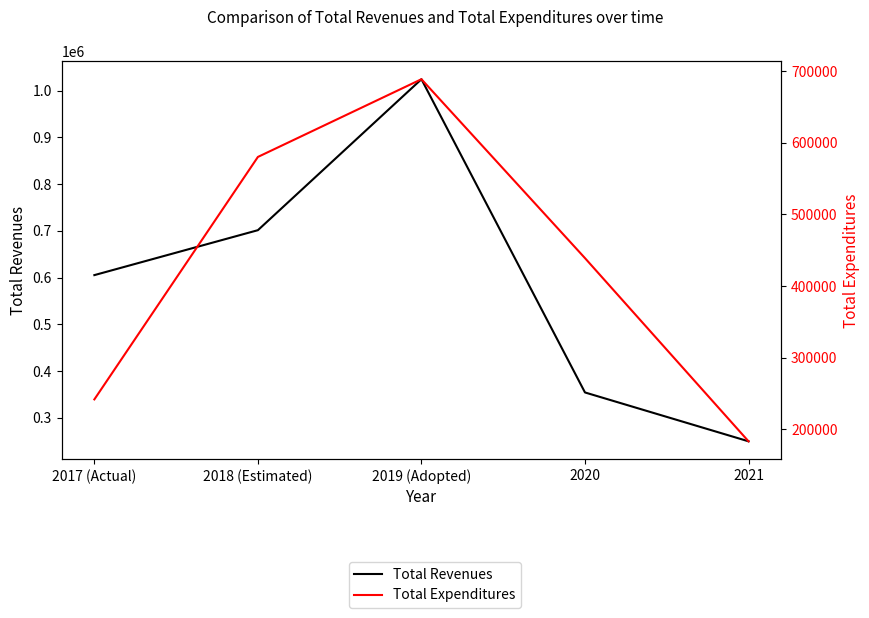

What is the sum of the Total Revenues values at 2019 (Adopted) and 2020?

1379000